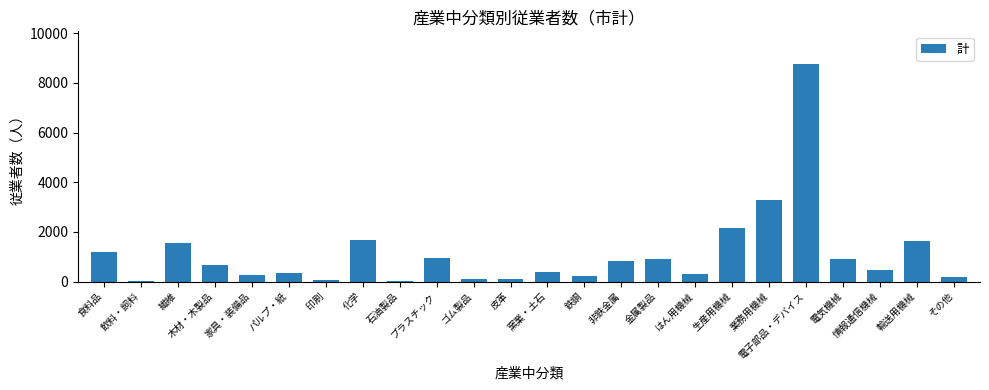

What is the sum of all values?

26924